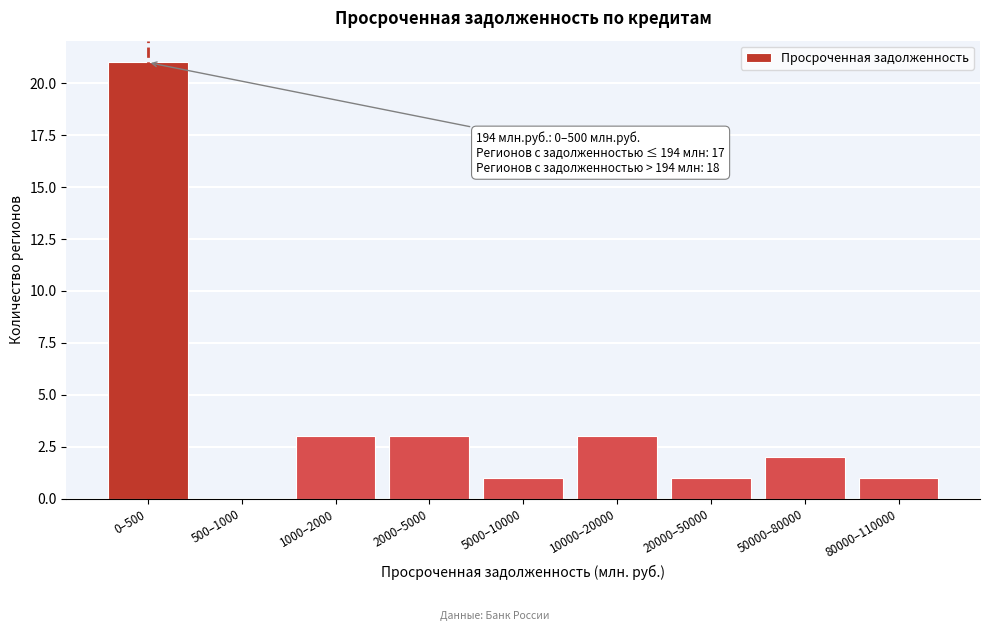

Reading left to right, list all the values displayed in this chart.

0–500=21	500–1000=0	1000–2000=3	2000–5000=3	5000–10000=1	10000–20000=3	20000–50000=1	50000–80000=2	80000–110000=1